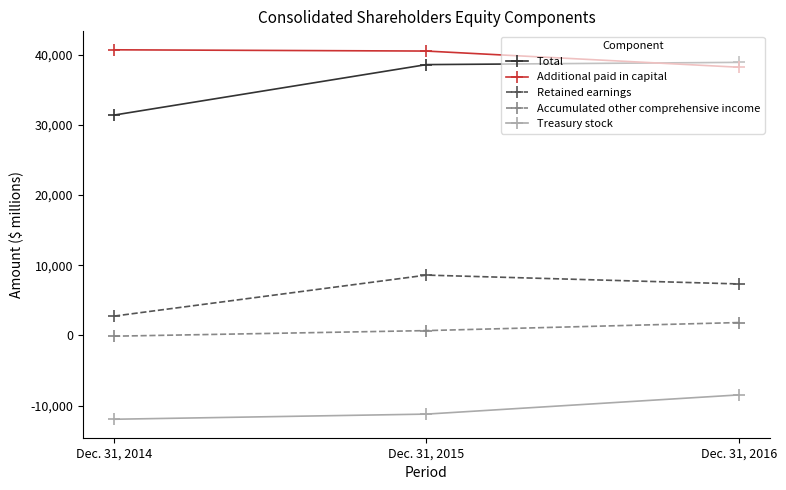

Is the value of Retained earnings at Dec. 31, 2015 greater than the value of Total at Dec. 31, 2015?

No